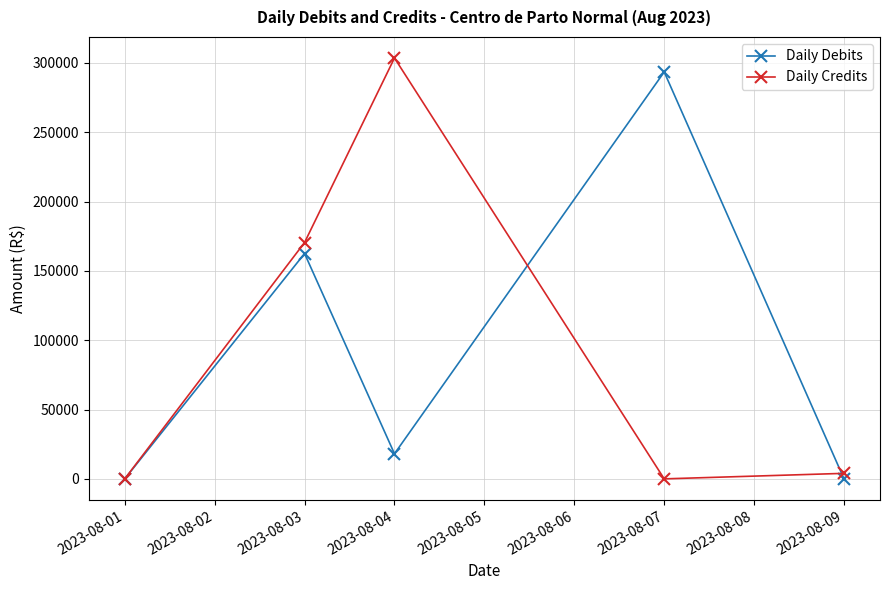

At how many categories does at least one series exceed 95128?

3